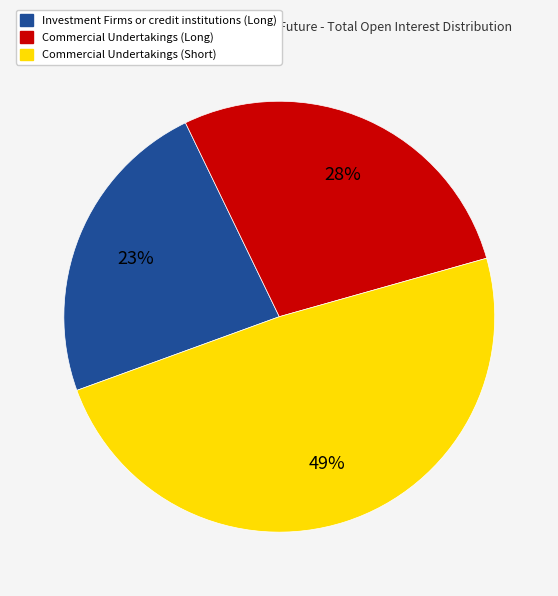

Which has a higher value, Commercial Undertakings (Short) or Investment Firms or credit institutions (Long)?

Commercial Undertakings (Short)